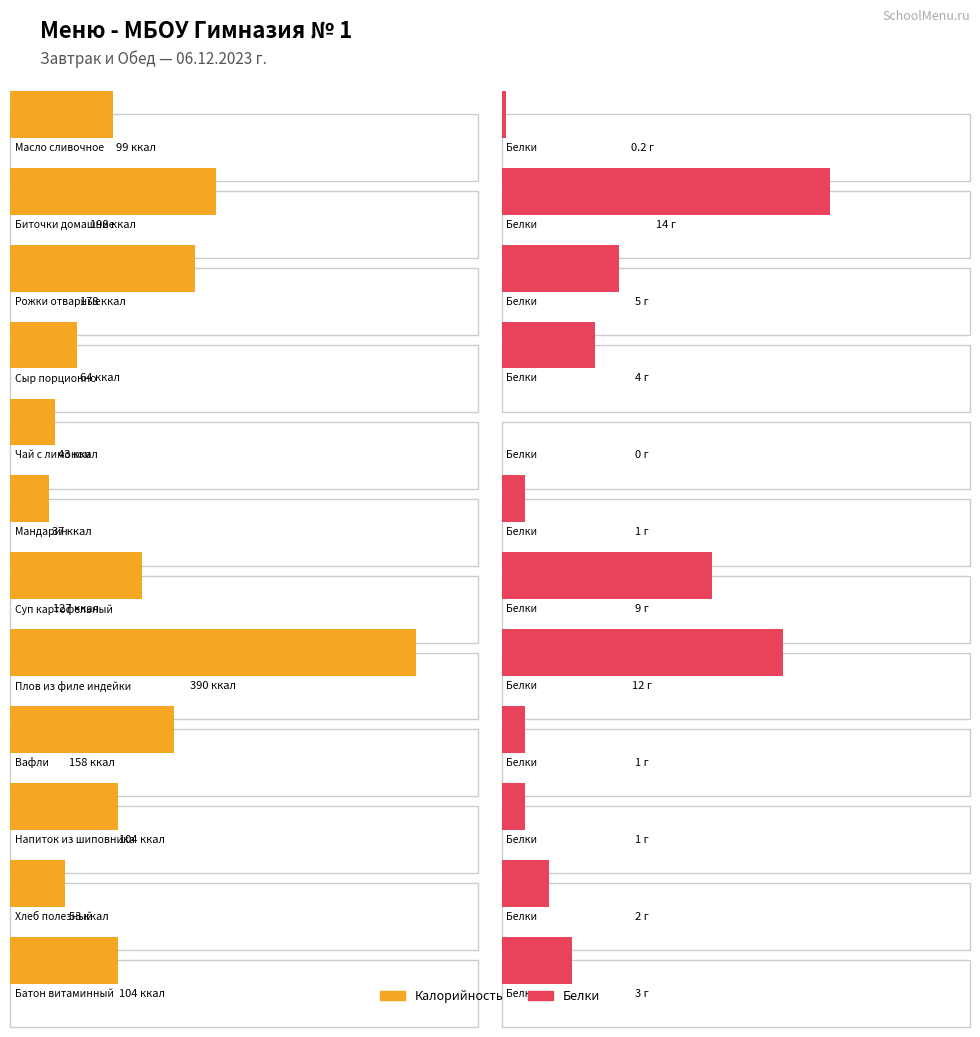

What is the label of the 4th bar from the right?

Вафли